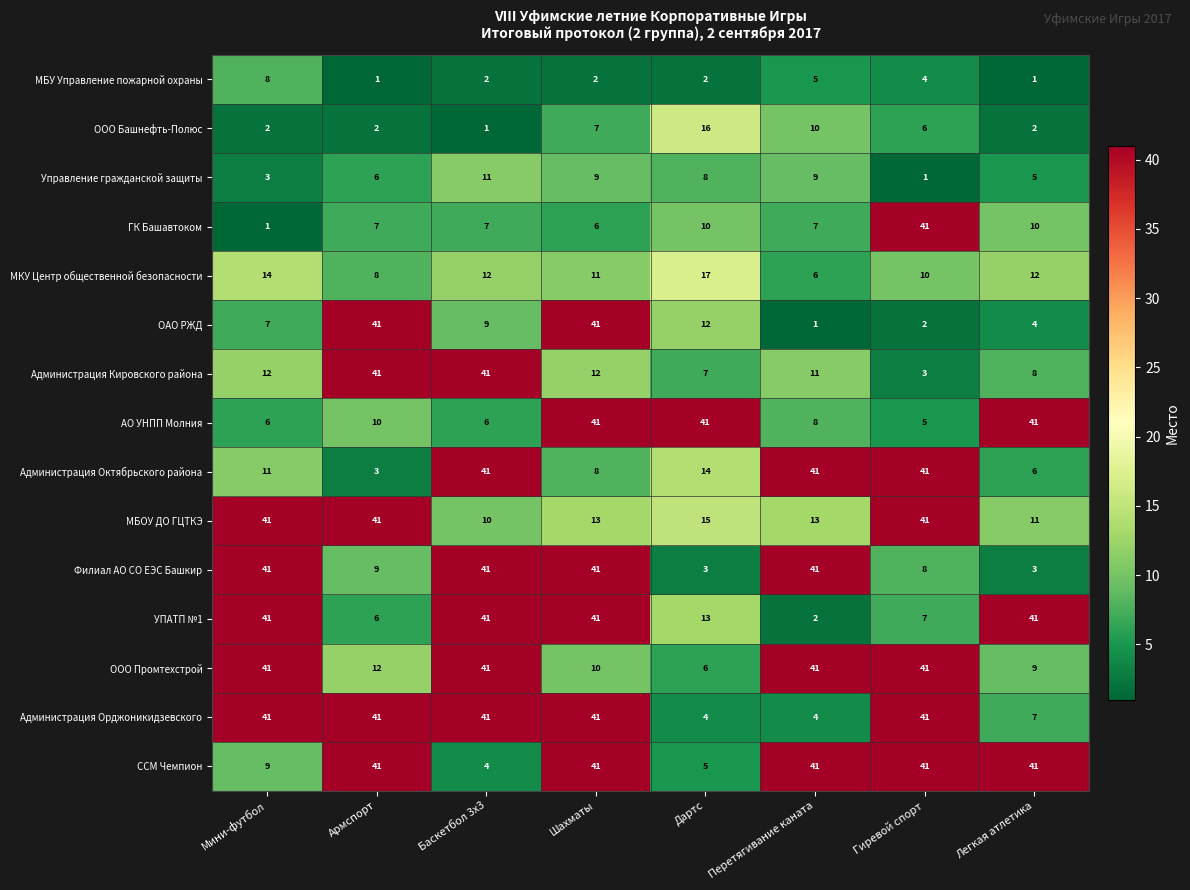

Is it true that ООО Промтехстрой equals 41 at Баскетбол 3х3?

True